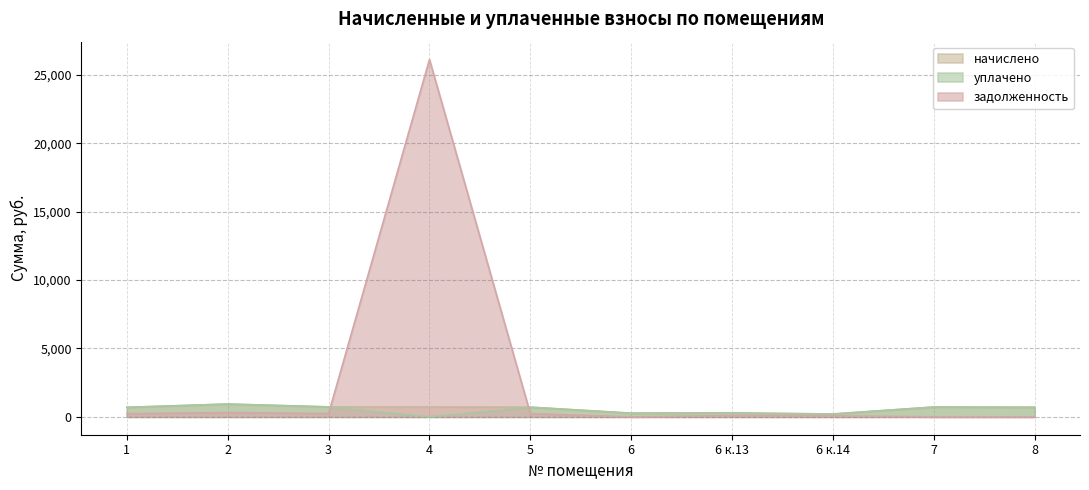

How many interior local peaks does the уплачено series have?

4